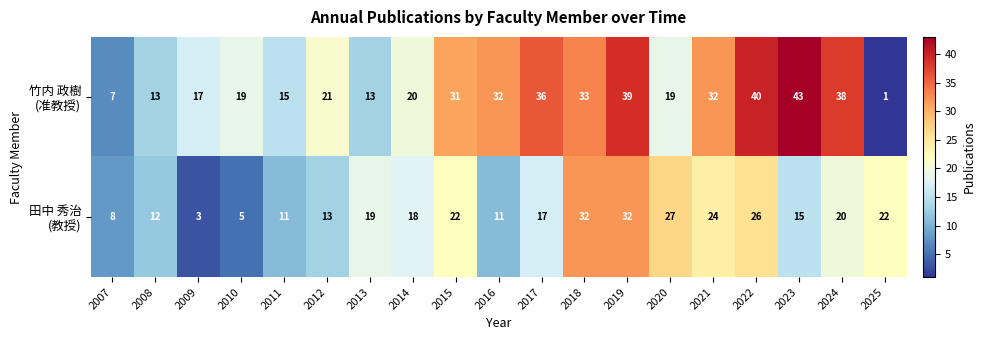

What is the total value across all series at 2012?

34